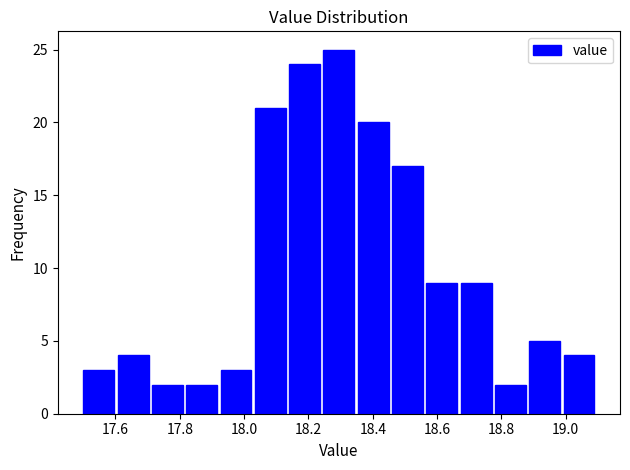

Which range on the x-axis has the tallest bar?

18.24 to 18.36